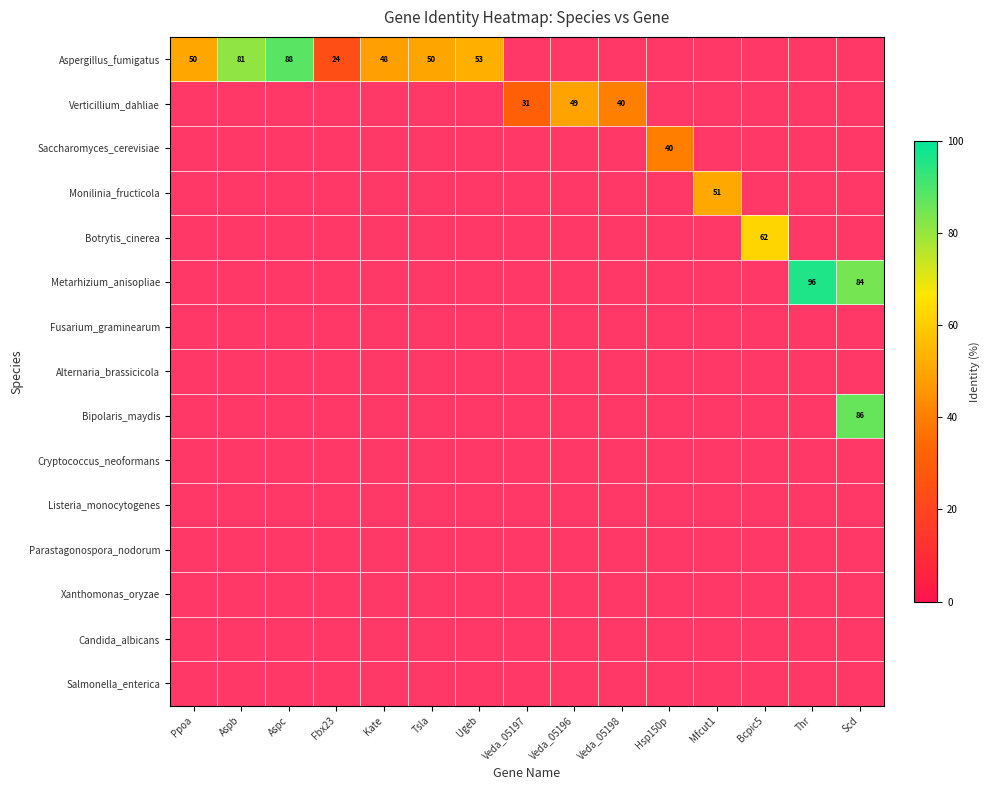

How many series are shown in this chart?

15